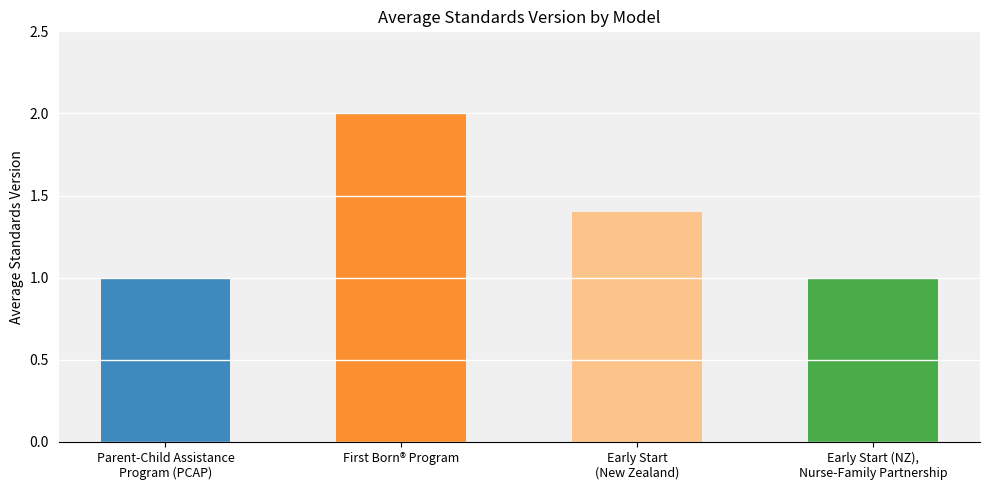

What is the difference between the maximum and minimum values?

1